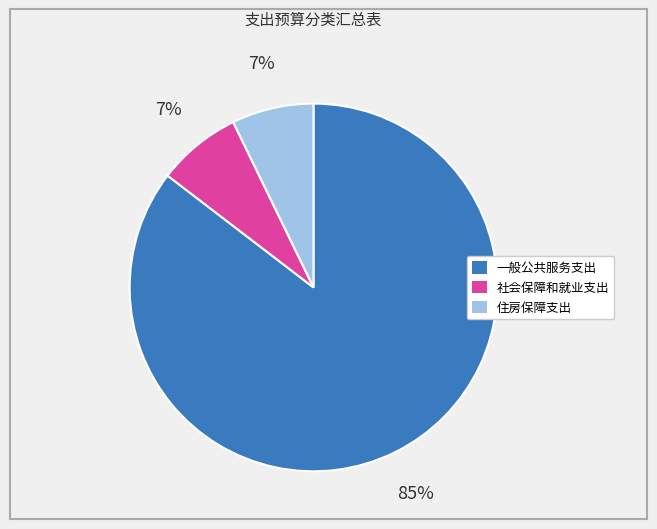

Does 社会保障和就业支出 represent more than half of the total?

No